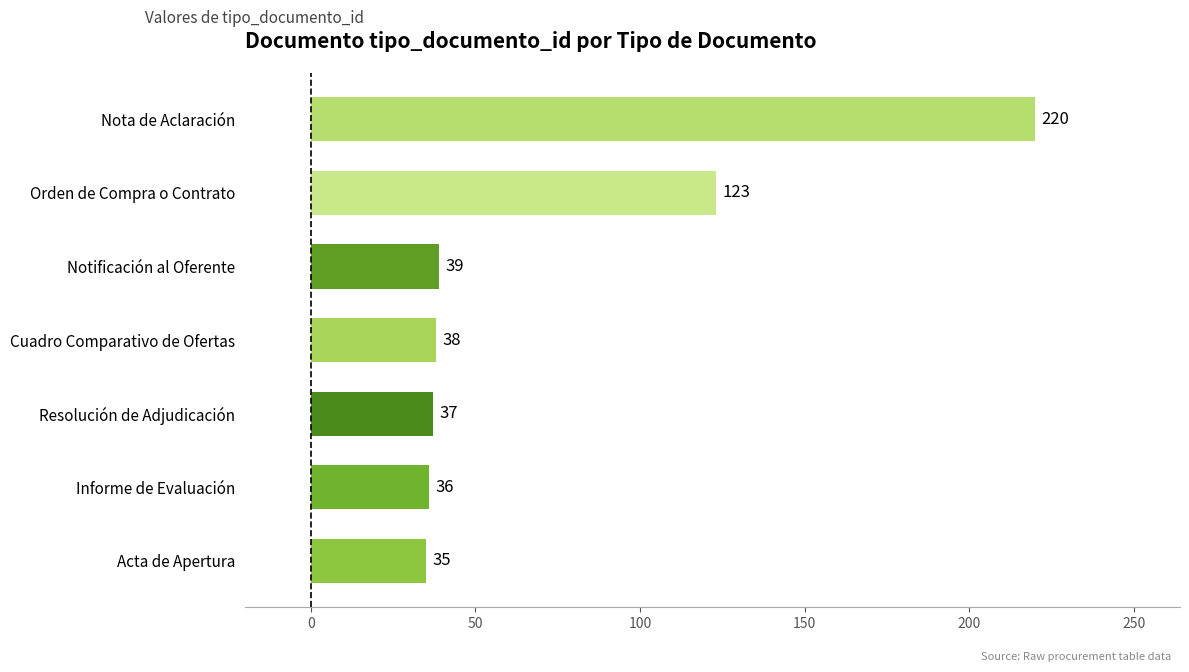

List the labels in order of value, smallest first.

Acta de Apertura, Informe de Evaluación, Resolución de Adjudicación, Cuadro Comparativo de Ofertas, Notificación al Oferente, Orden de Compra o Contrato, Nota de Aclaración